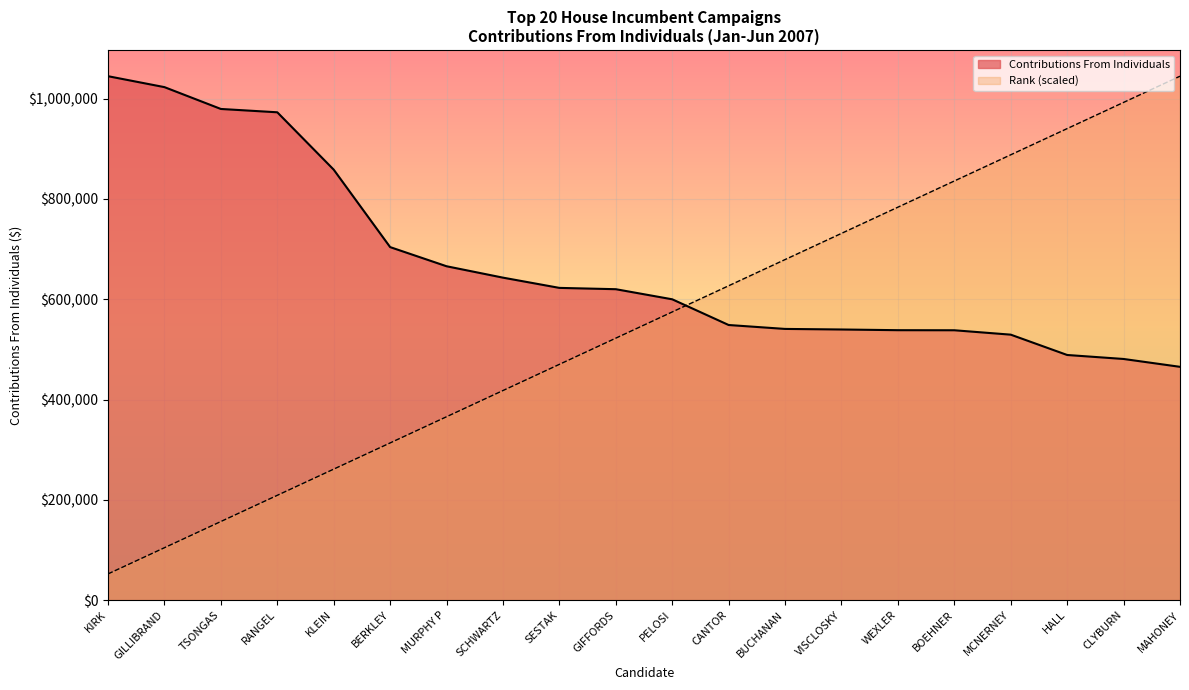

What is the total value across all series at CANTOR?

1175568.8